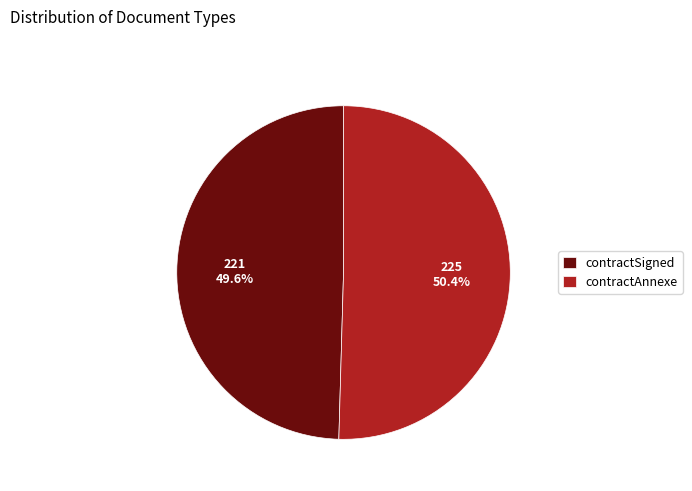

How many slices are in this pie chart?

2